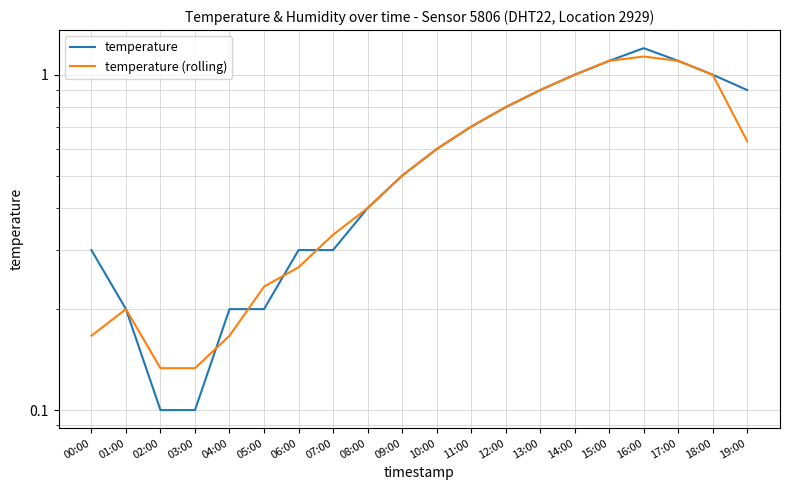

What is the difference between the temperature (rolling) values at 07:00 and 16:00?

0.8